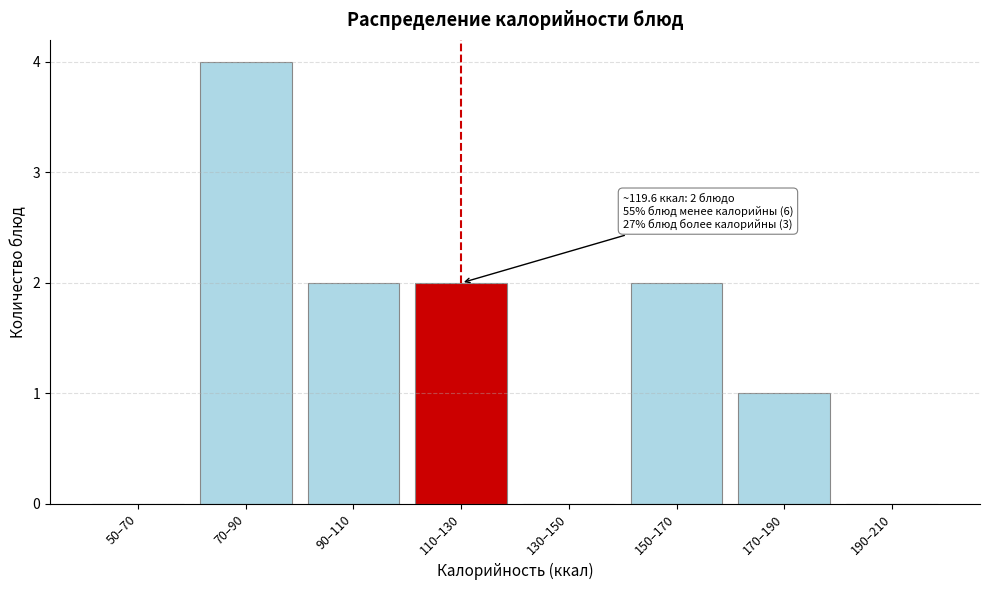

Reading left to right, list all the values displayed in this chart.

50–70=0	70–90=4	90–110=2	110–130=2	130–150=0	150–170=2	170–190=1	190–210=0